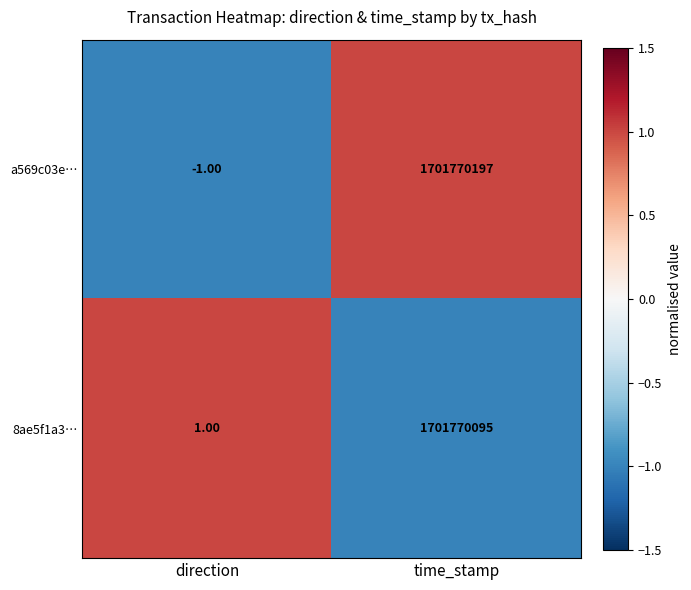

Which series has the largest range (max minus min)?

a569c03e…